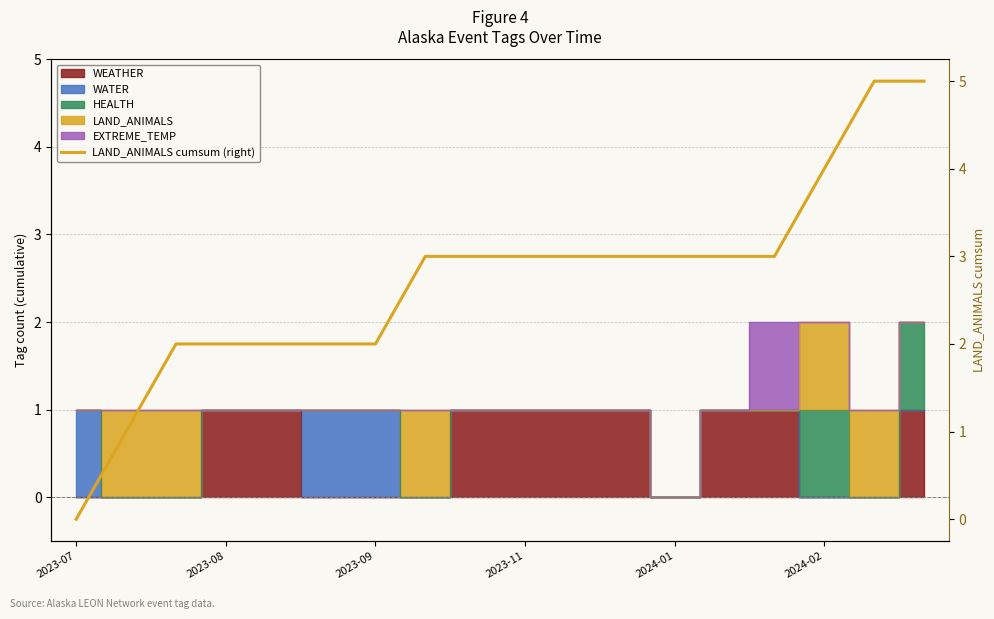

Is it true that the value at 2023-09 is 2?

True